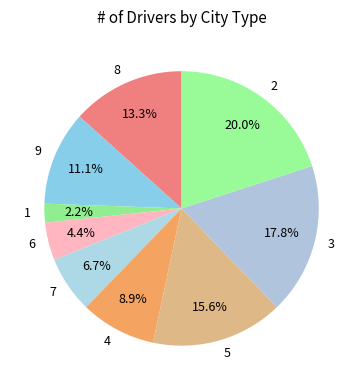

What is the total percentage of 8 and 5?

28.9%